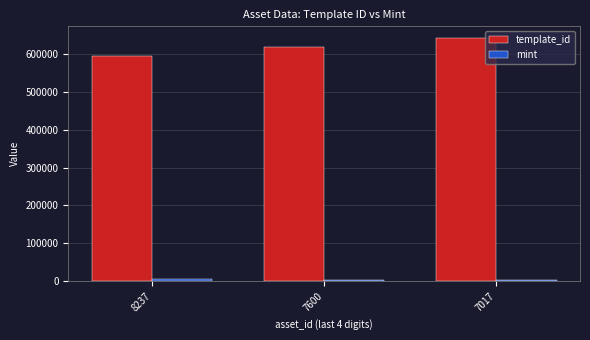

The value of template_id at 8237 is 404350. True or false?

False